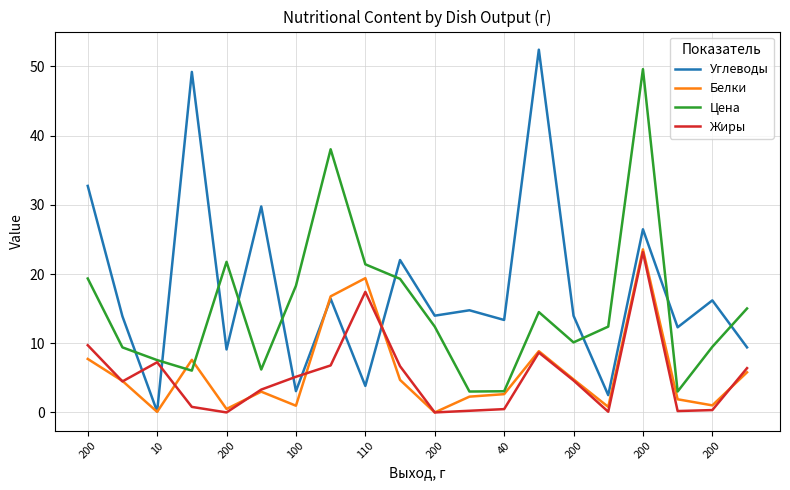

True or false: Углеводы and Жиры intersect in this chart.

True